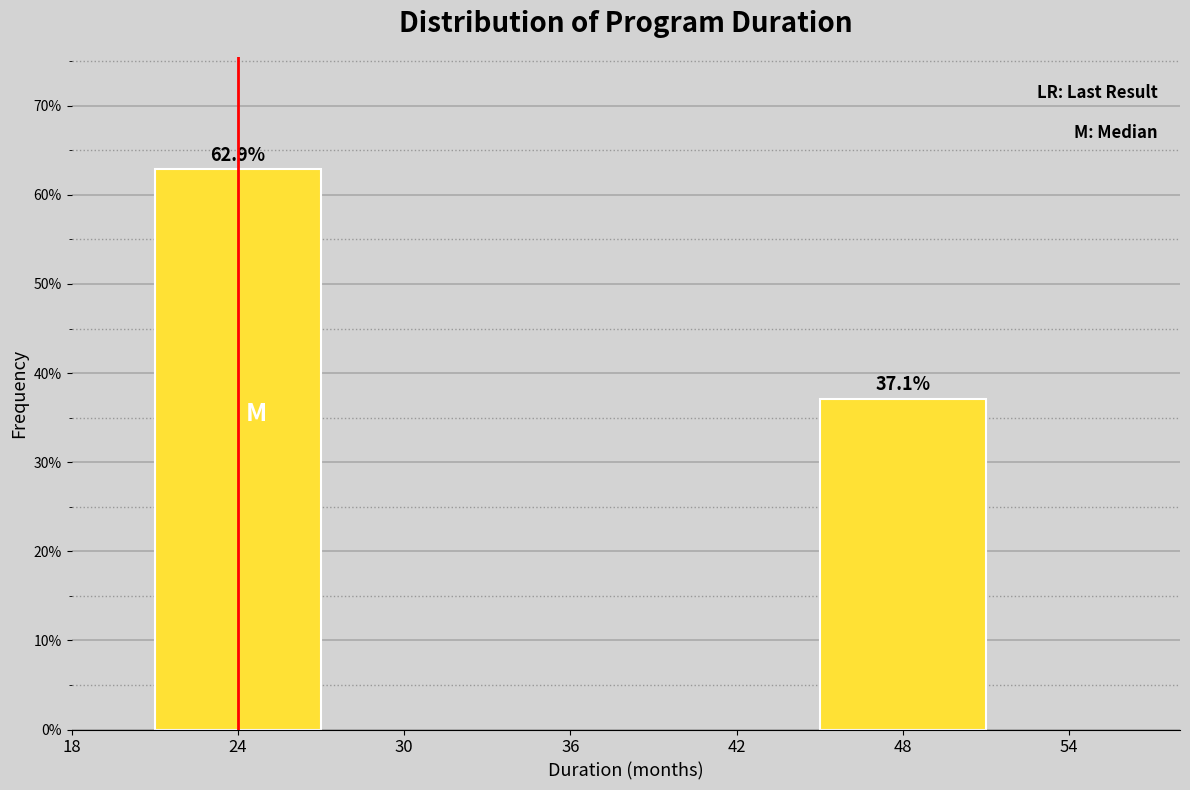

Reading right to left, list all the values displayed in this chart.

37.1	62.9